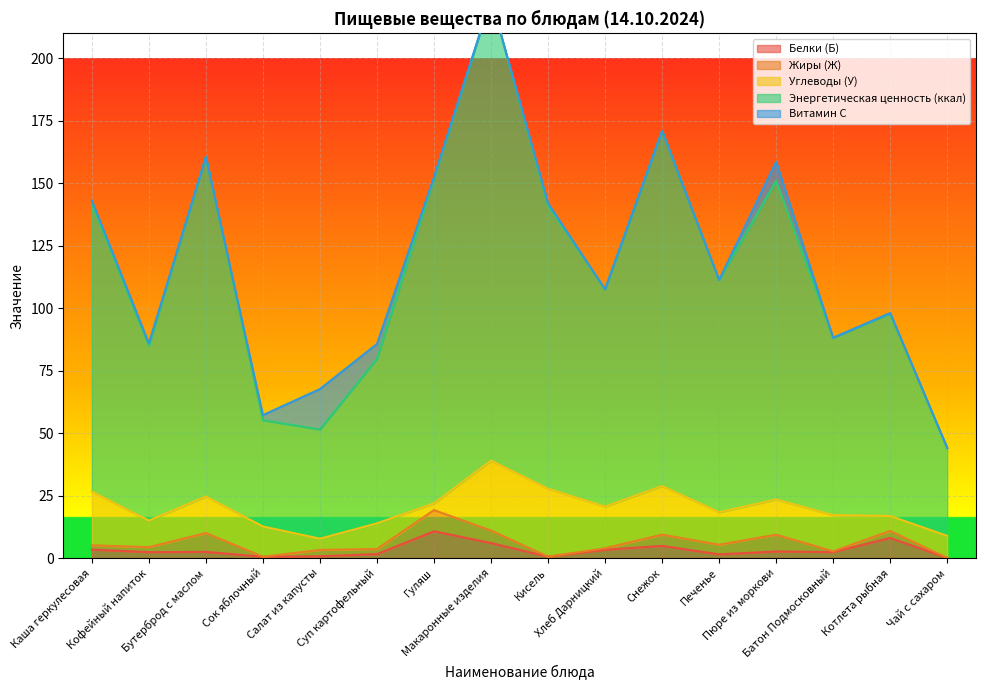

How many lines are shown in the chart?

5